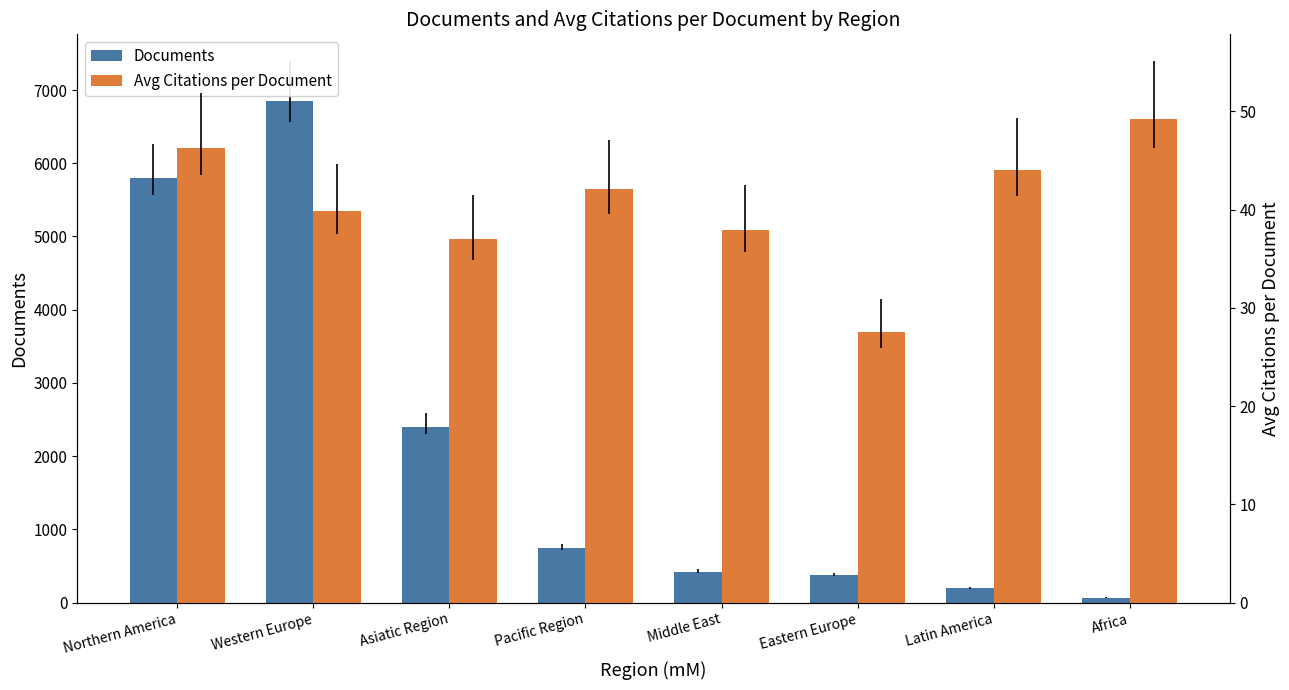

Rank the series at Pacific Region from highest to lowest value.

Documents, Avg Citations per Document